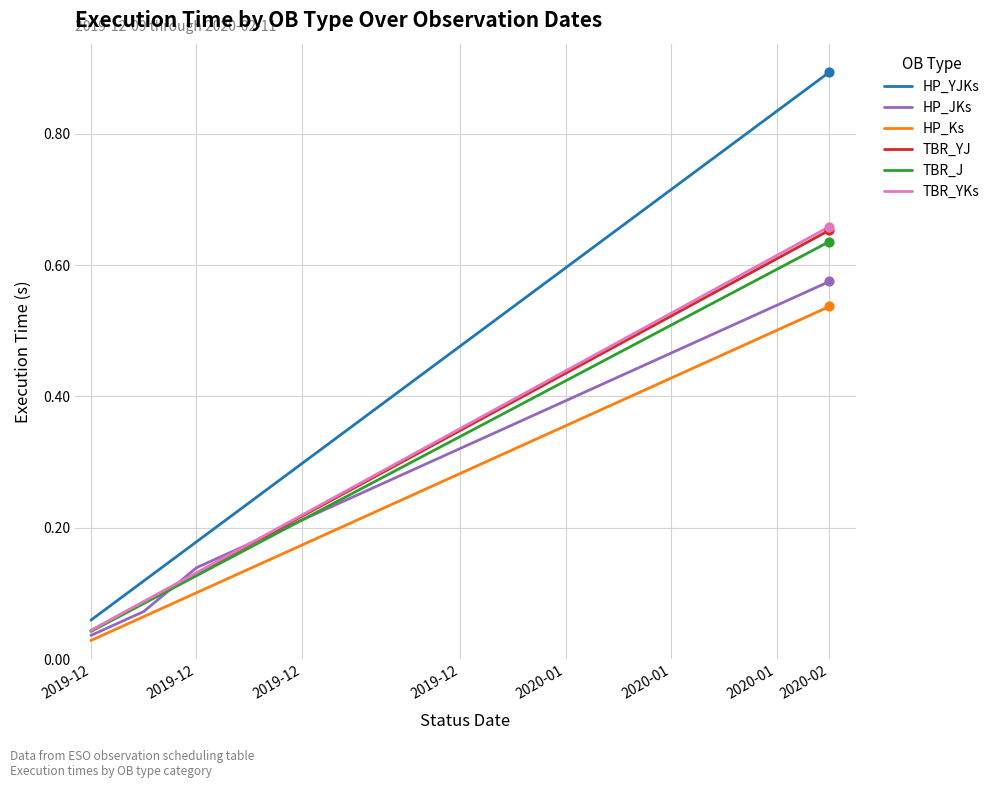

What are all the series names shown in the legend?

HP_YJKs, HP_JKs, HP_Ks, TBR_YJ, TBR_J, TBR_YKs